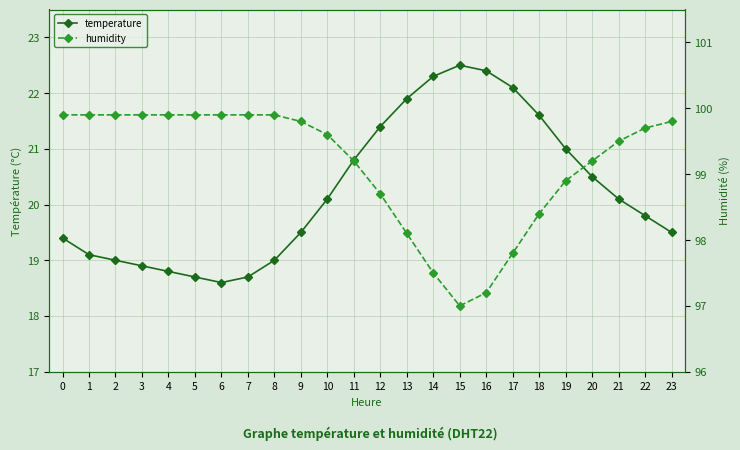

True or false: humidity has more than 1 interior local peaks.

False